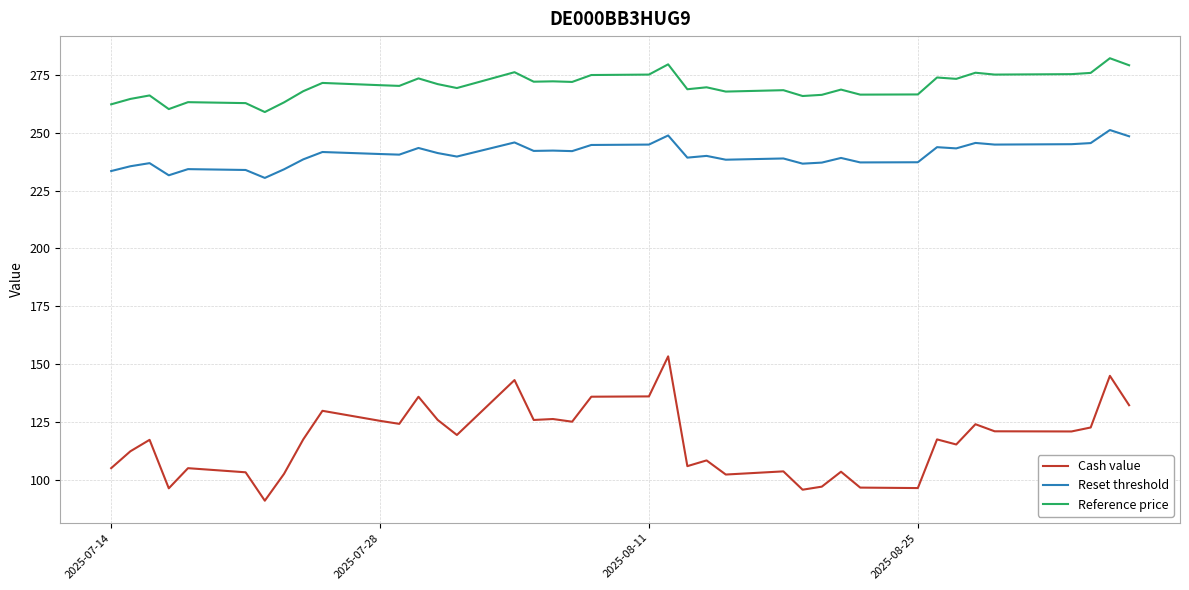

True or false: Cash value and Reference price cross at least once.

False